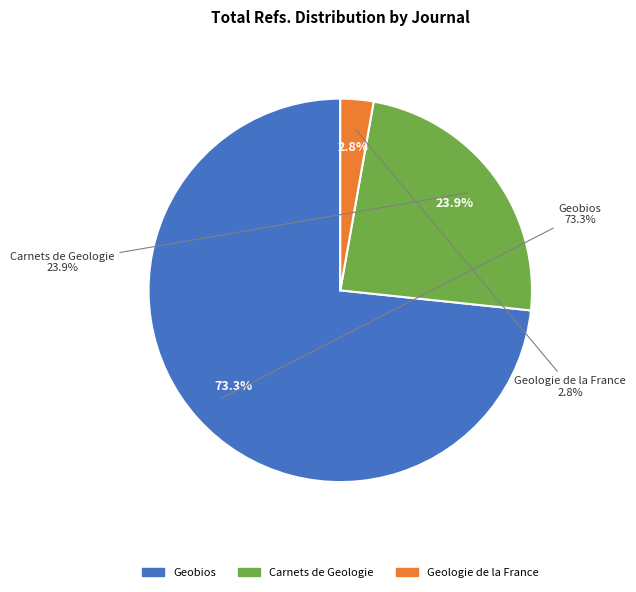

To the nearest percent, what is the difference between the Geologie de la France and Geobios slice percentages?

71%